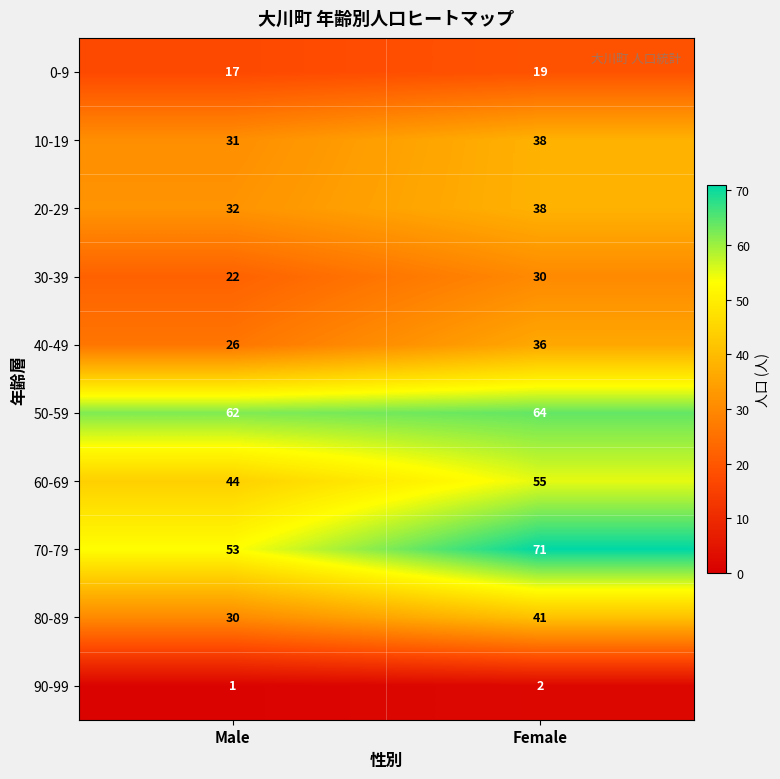

Which series has the widest spread of values?

70-79